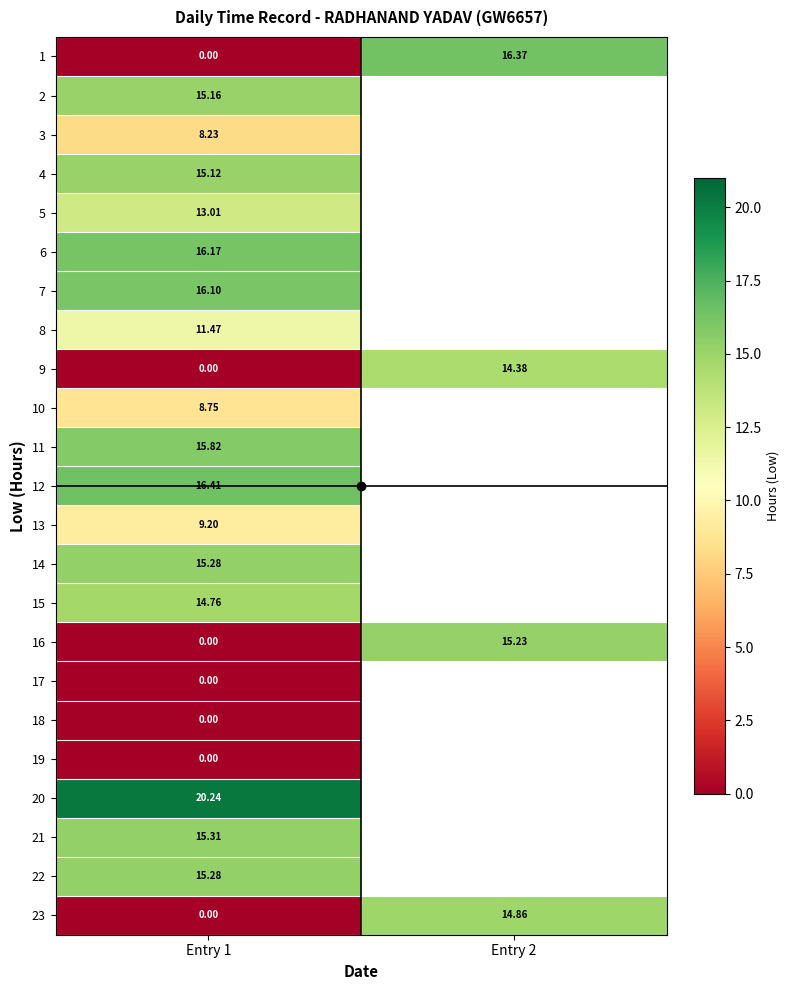

At how many categories does at least one series exceed 17?

1